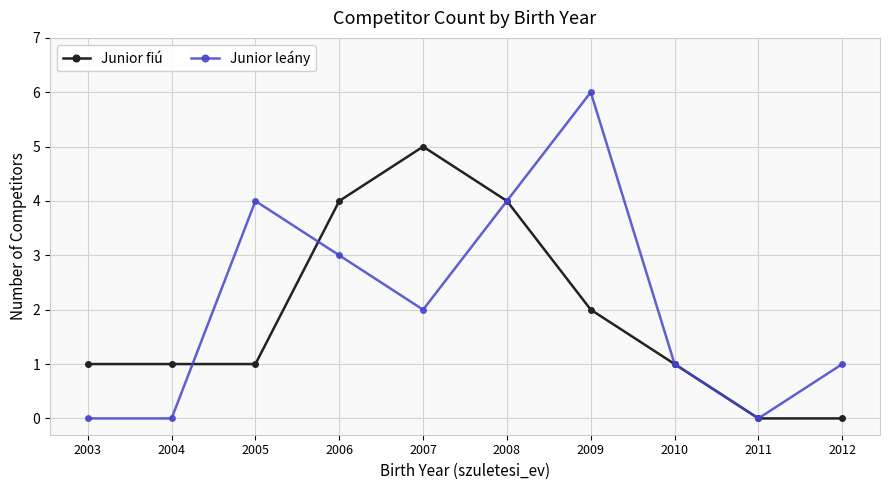

How many categories are shown in the chart?

10